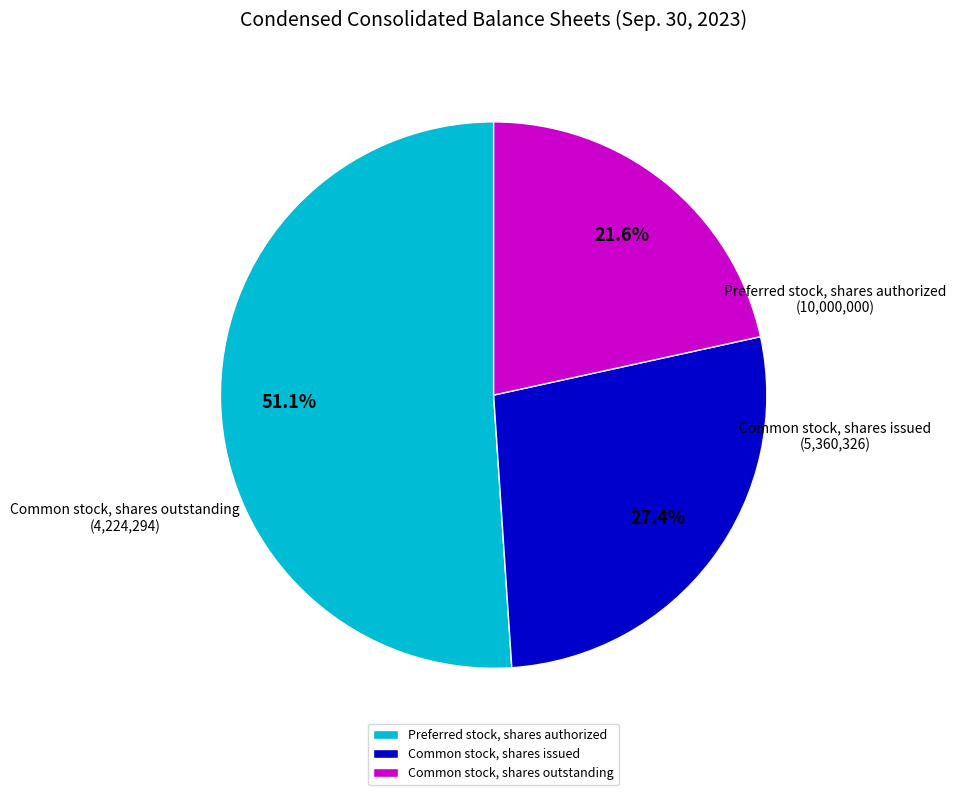

Which has a higher value, Common stock, shares issued or Preferred stock, shares authorized?

Preferred stock, shares authorized